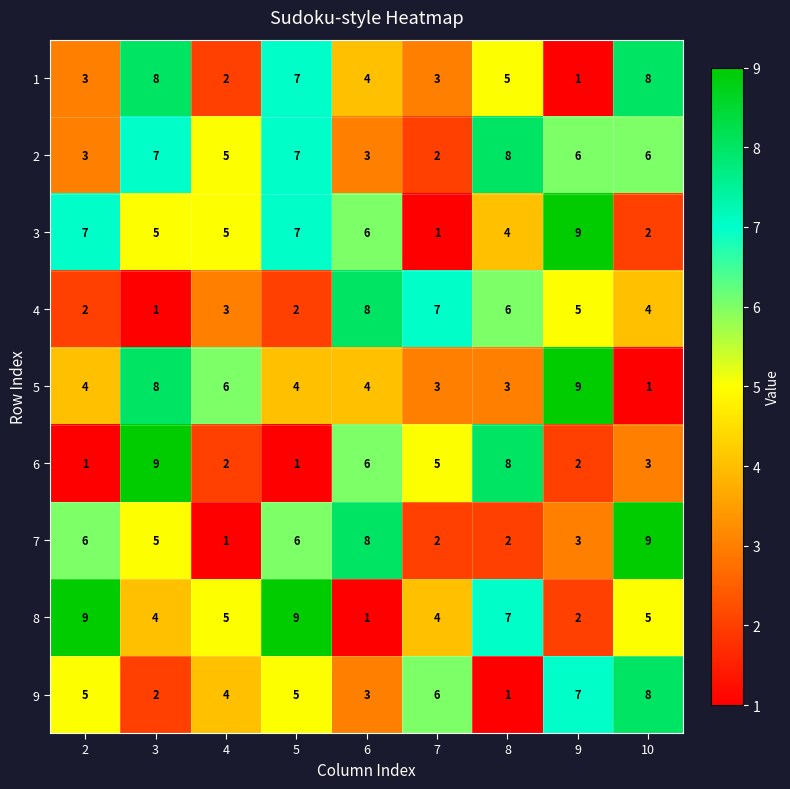

What is the greatest value displayed?

9